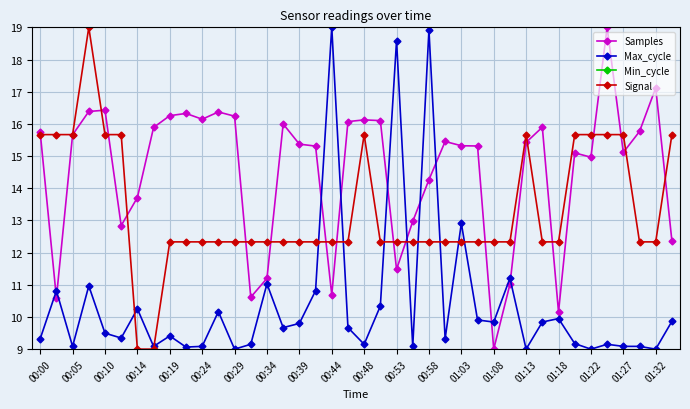

The Signal series shows 12.3 at 00:39. True or false?

True